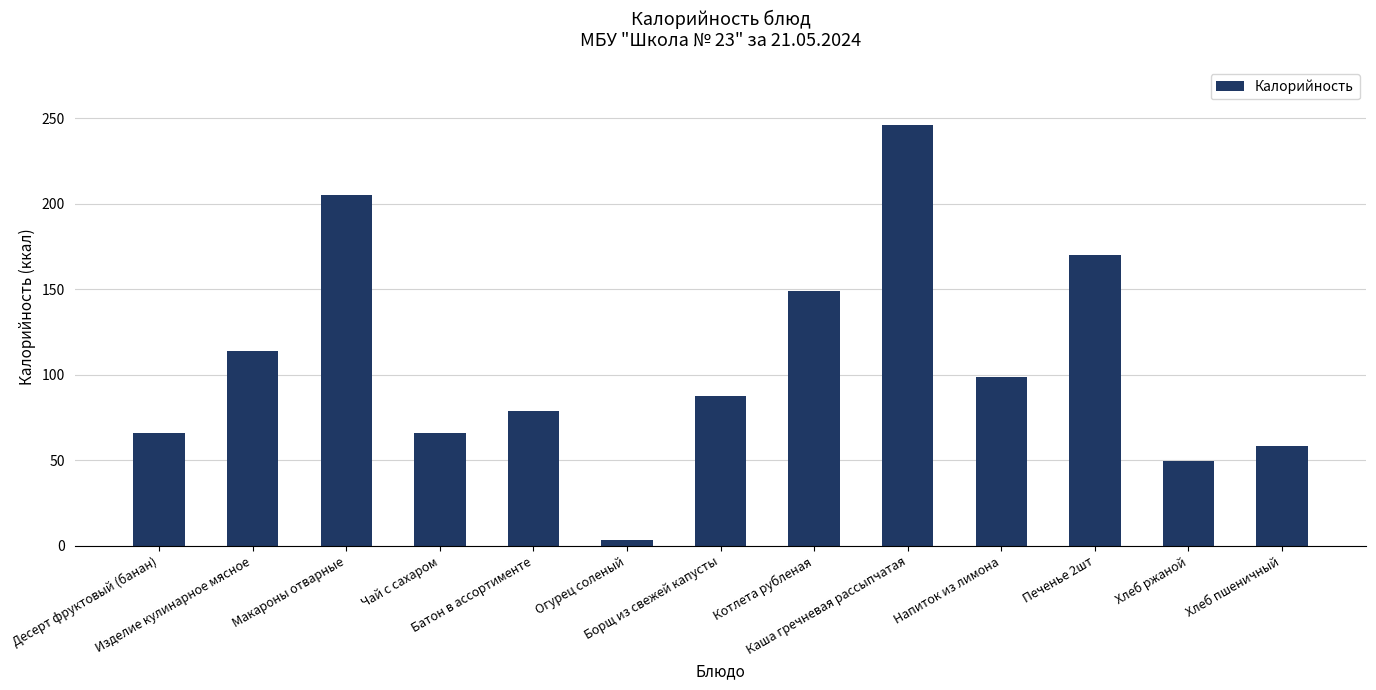

Reading right to left, list all the values displayed in this chart.

58.6	49.6	170.0	98.5	245.9	148.7	87.3	3.6	78.5	66.2	205.3	113.7	66.2